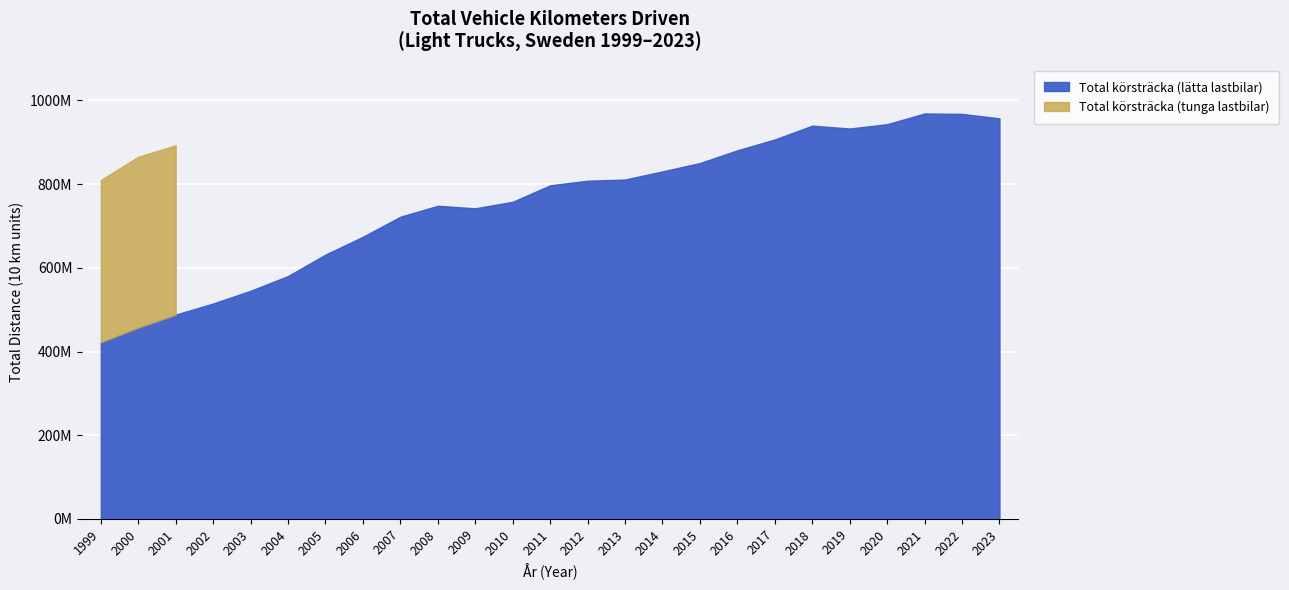

Reading left to right, what are all the values shown in this chart?

Total körsträcka (lätta): 1999=422257663.4	2000=457395257.8	2001=488193162.8	2002=514755393.5	2003=545141383.5	2004=580338676.2	2005=631604271.8	2006=674180412.5	2007=722000073.4	2008=748182703.0	2009=742110599.7	2010=757725514.2	2011=797023975.0	2012=808048451.0	2013=810917728.0	2014=830330963.4	2015=850273283.5	2016=880672465.6	2017=906673343.6	2018=939618081.0	2019=932735513.0	2020=943099242.2	2021=968735746.0	2022=967695435.7	2023=957073165.6
Total körsträcka (tunga): 1999=387529952.7	2000=407949959.1	2001=404401727.1	2002=0.0	2003=0.0	2004=0.0	2005=0.0	2006=0.0	2007=0.0	2008=0.0	2009=0.0	2010=0.0	2011=0.0	2012=0.0	2013=0.0	2014=0.0	2015=0.0	2016=0.0	2017=0.0	2018=0.0	2019=0.0	2020=0.0	2021=0.0	2022=0.0	2023=0.0